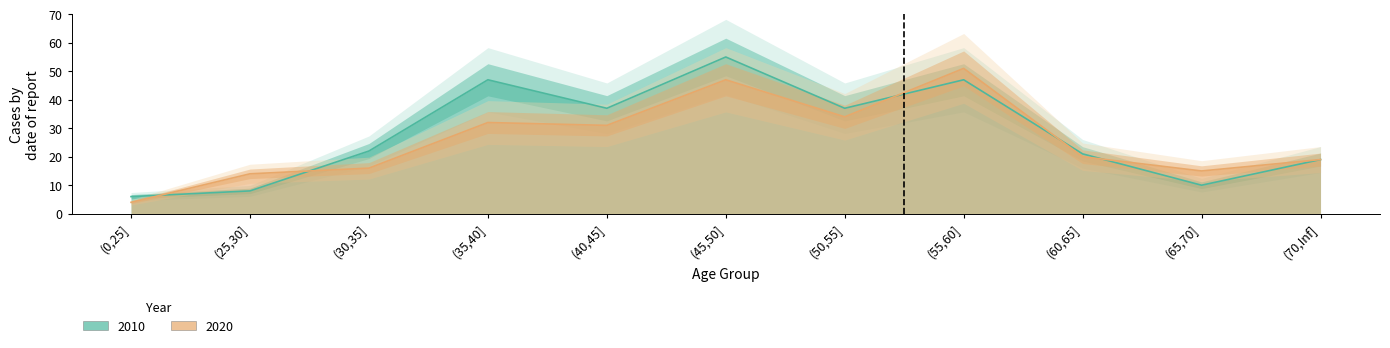

At (0,25], list the series in order from largest to smallest.

2010, 2020